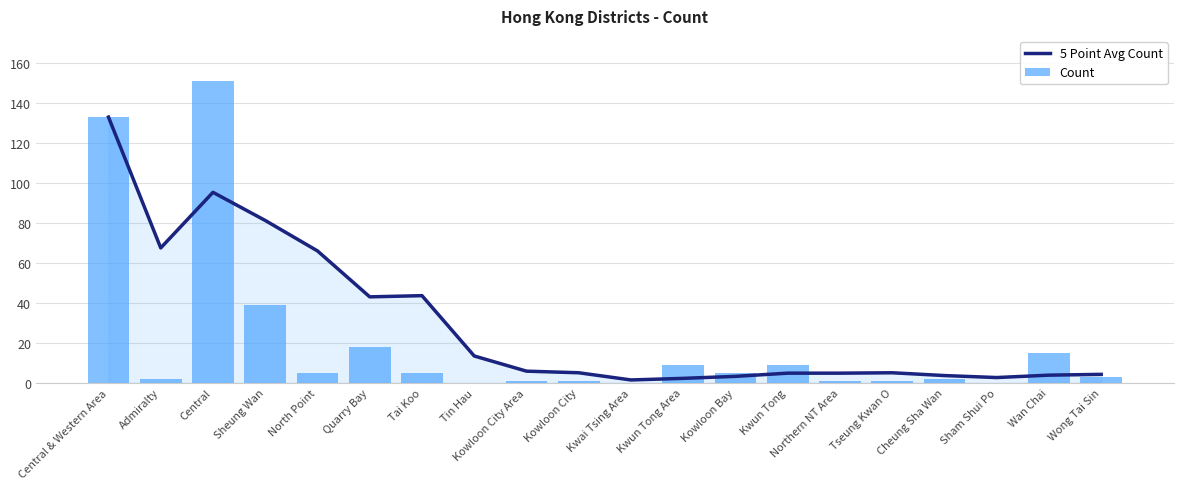

Reading left to right, transcribe all the data shown in this chart.

5 Point Avg Count: 133.0	67.5	95.3	81.2	66.0	43.0	43.6	13.4	5.8	5.0	1.4	2.2	3.2	4.8	4.8	5.0	3.6	2.6	3.8	4.2
Count: 133.0	2.0	151.0	39.0	5.0	18.0	5.0	0.0	1.0	1.0	0.0	9.0	5.0	9.0	1.0	1.0	2.0	0.0	15.0	3.0